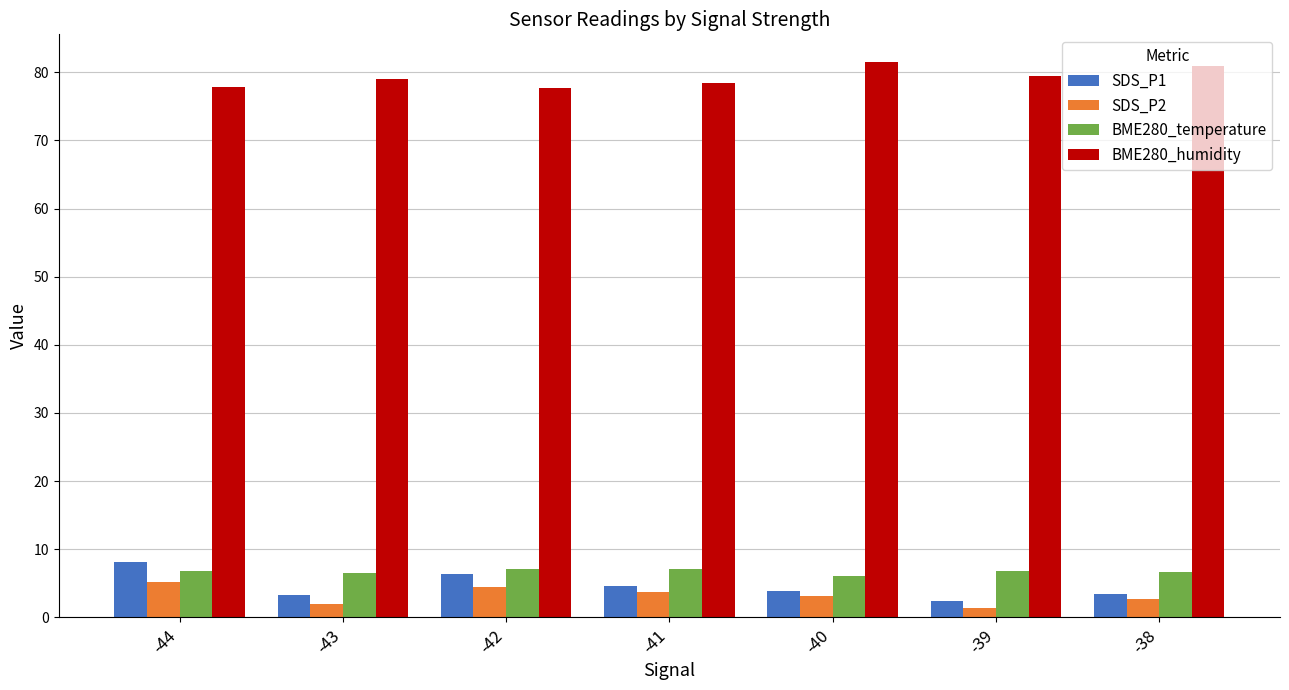

How many distinct data groups are displayed?

4